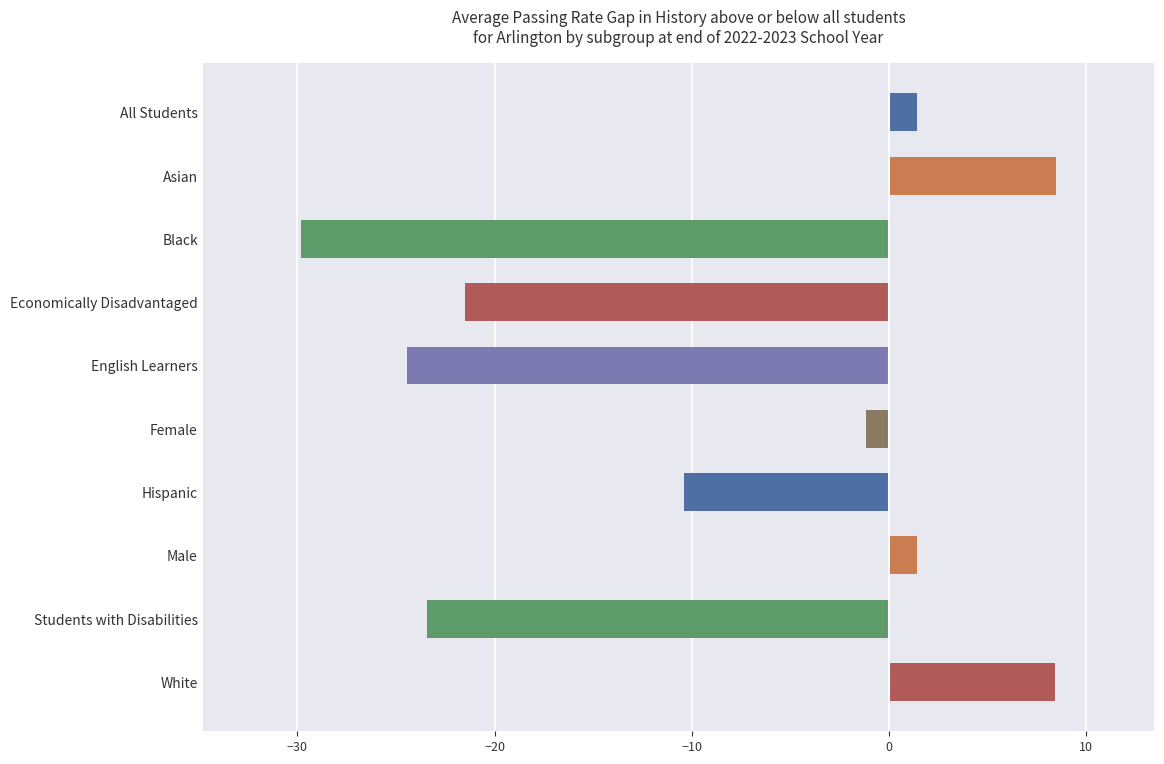

How many data points are less than -1?

6